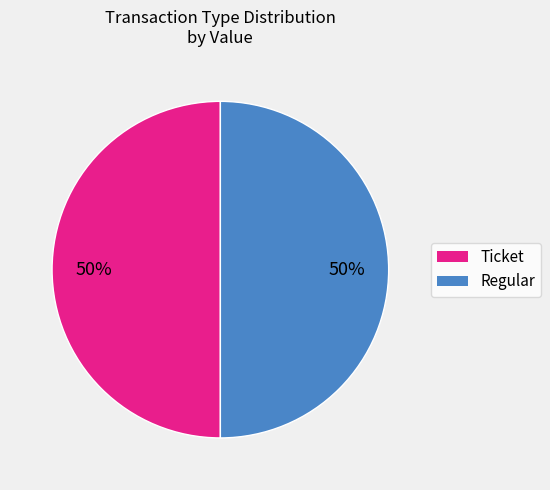

The Ticket slice represents 57% of the pie. True or false?

False